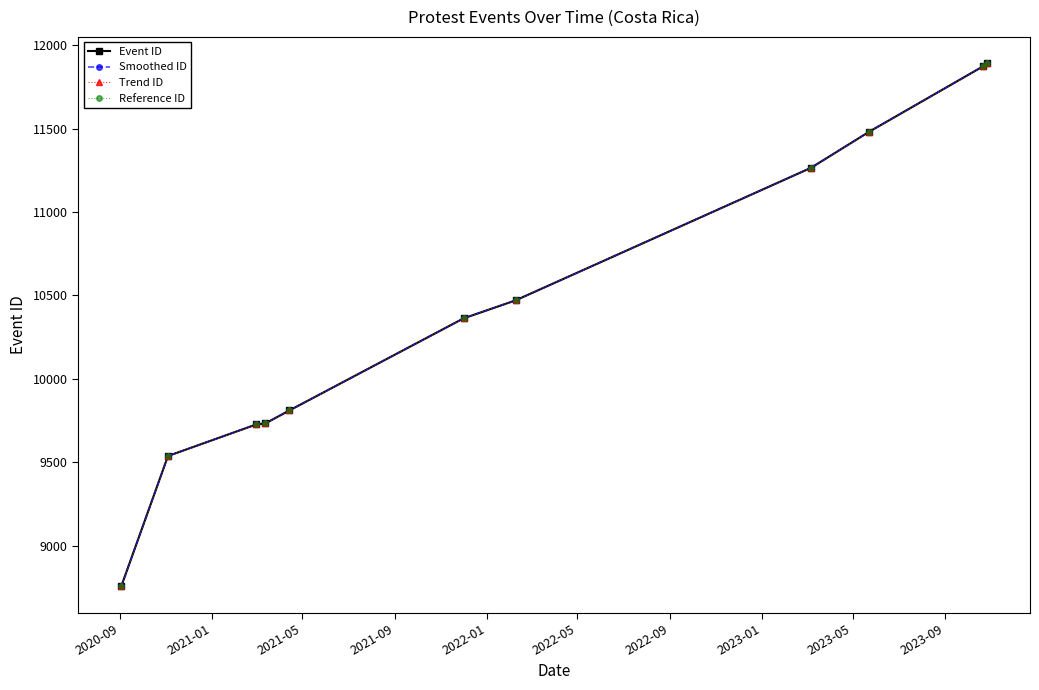

Is this an area chart (filled region under the line)?

No